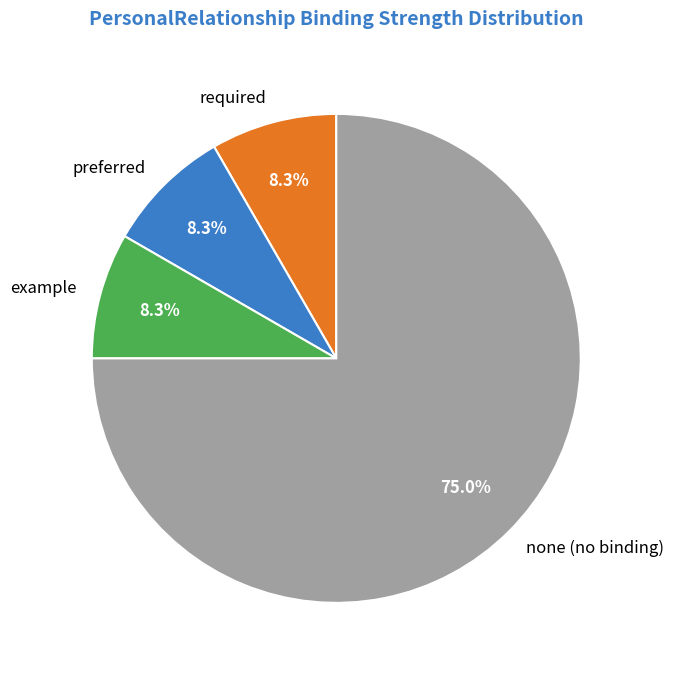

What portion of the pie excludes required?

91.7%